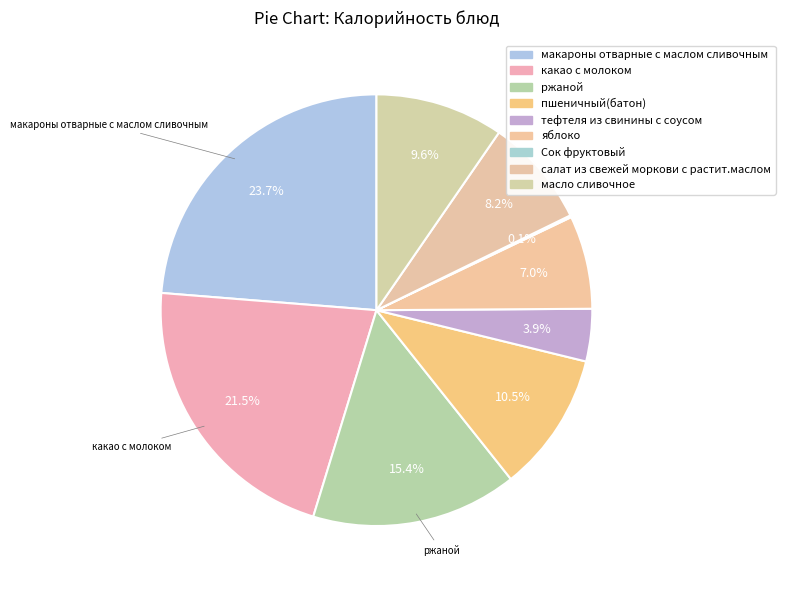

Rank the categories by value from lowest to highest.

Сок фруктовый, тефтеля из свинины с соусом, яблоко, салат из свежей моркови с растит.маслом, масло сливочное, пшеничный(батон), ржаной, какао с молоком, макароны отварные с маслом сливочным